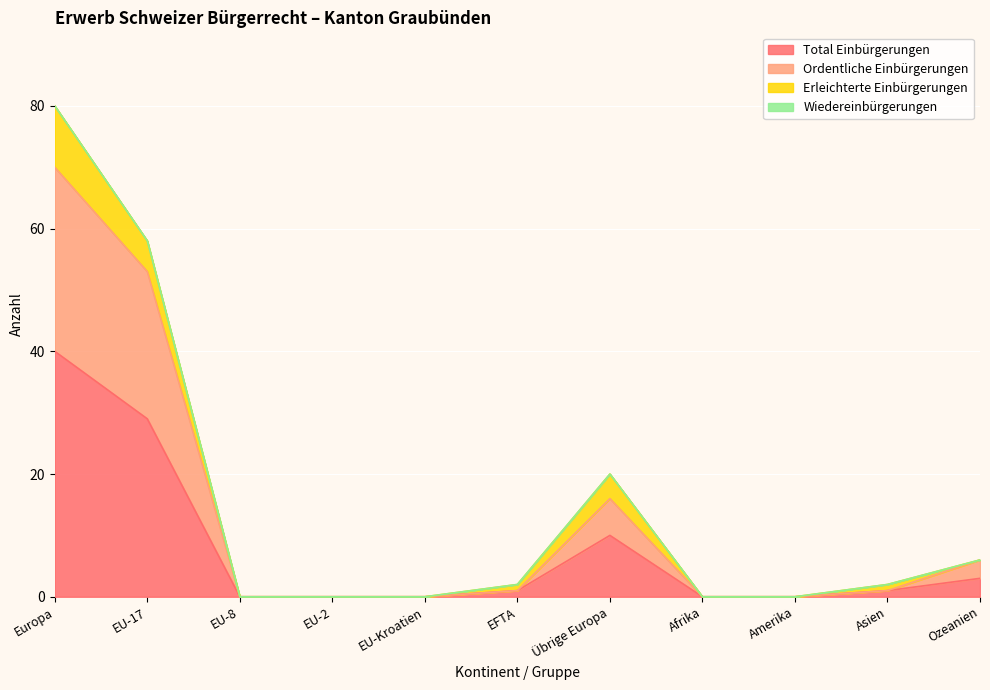

Which category has the highest value in the Ordentliche Einbürgerungen series?

Europa